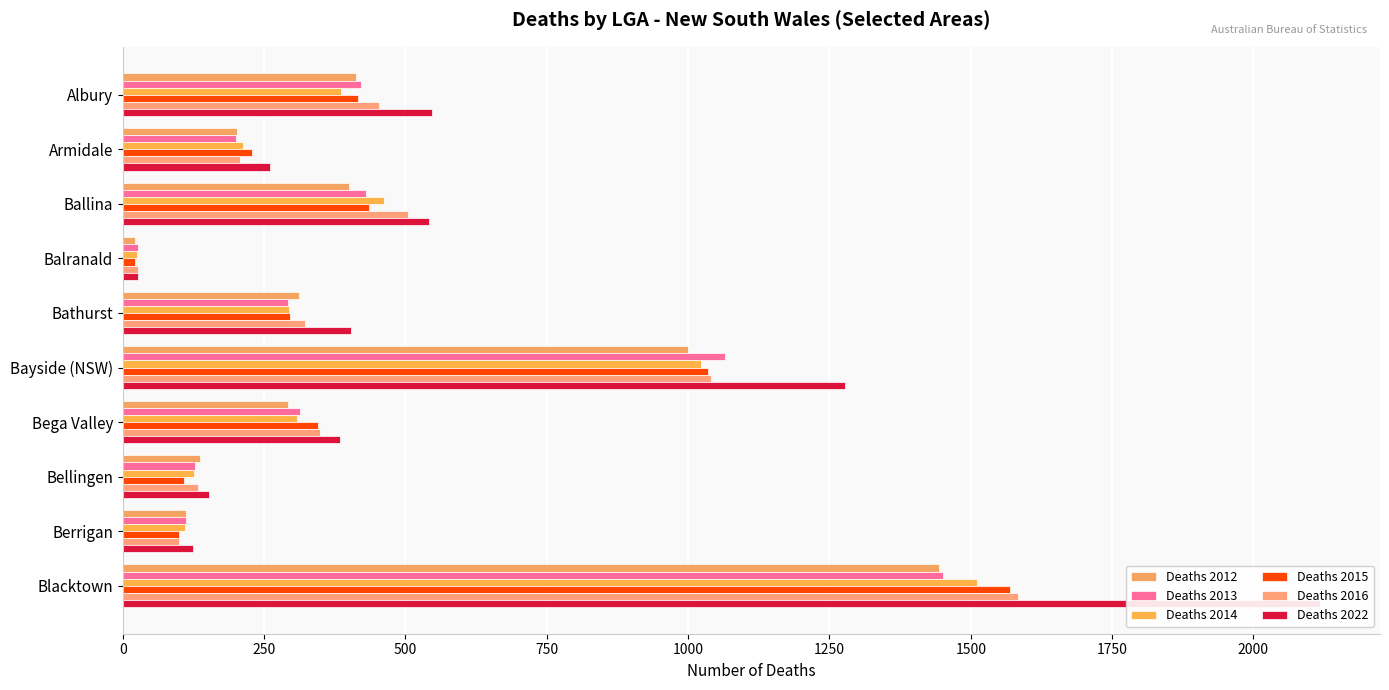

What is the difference between the maximum and second lowest values in the Deaths 2014 series?

1401